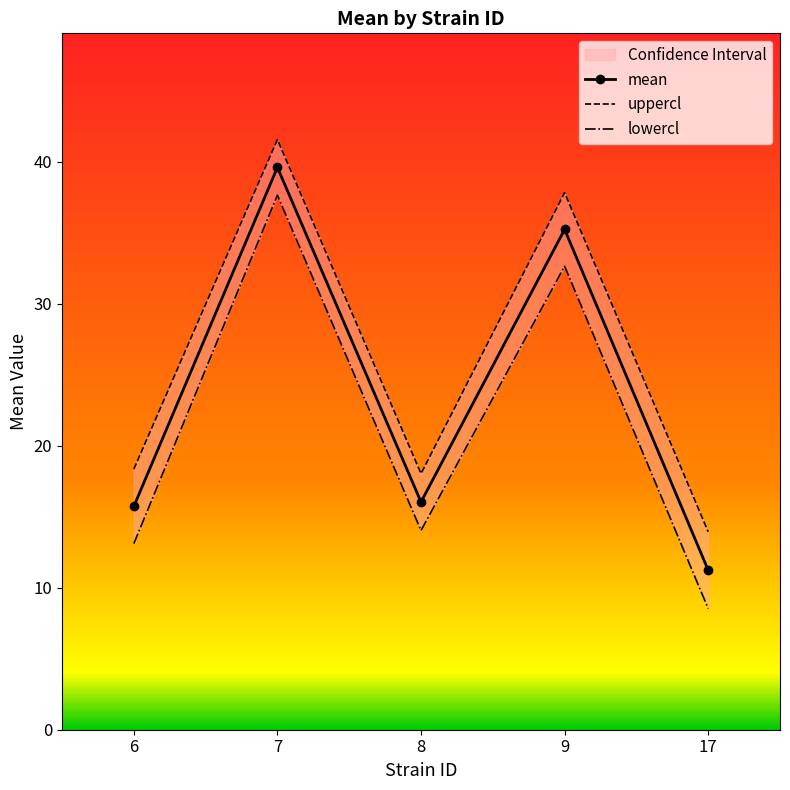

At 6, list the series in order from largest to smallest.

uppercl, mean, lowercl